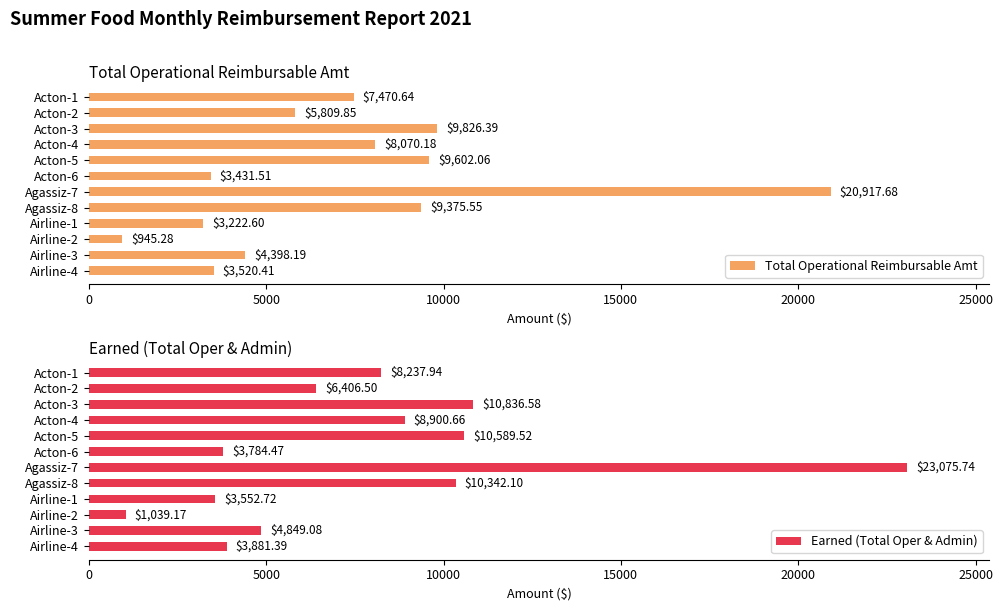

Are the bars horizontal?

Yes